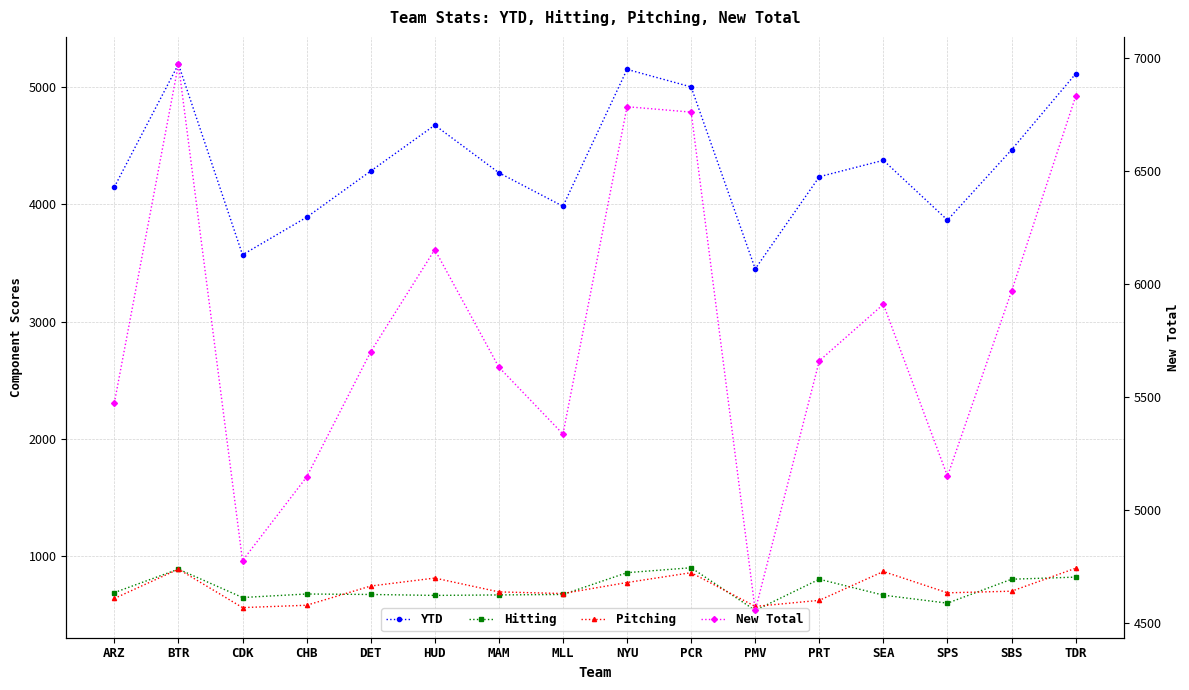

True or false: YTD and Pitching intersect in this chart.

False